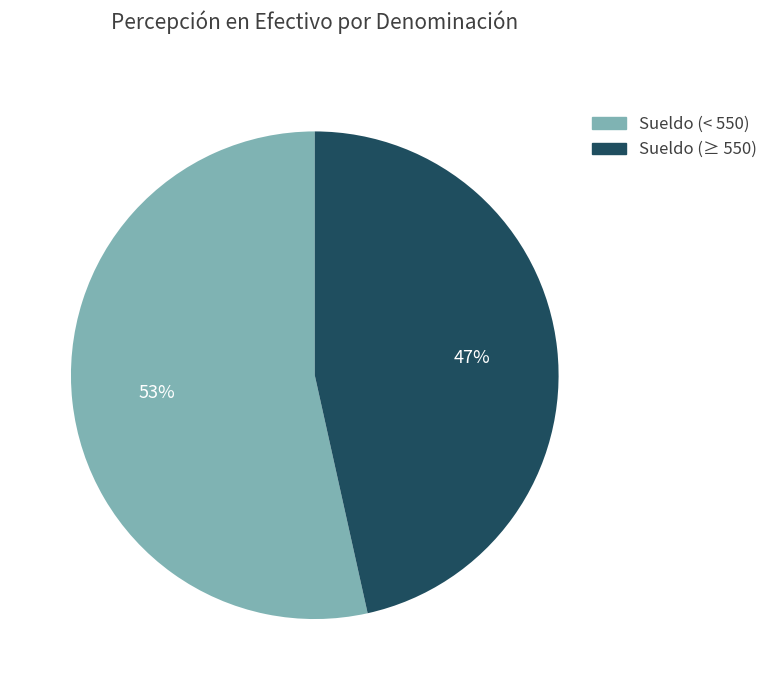

To the nearest percent, what is the average slice percentage?

50%